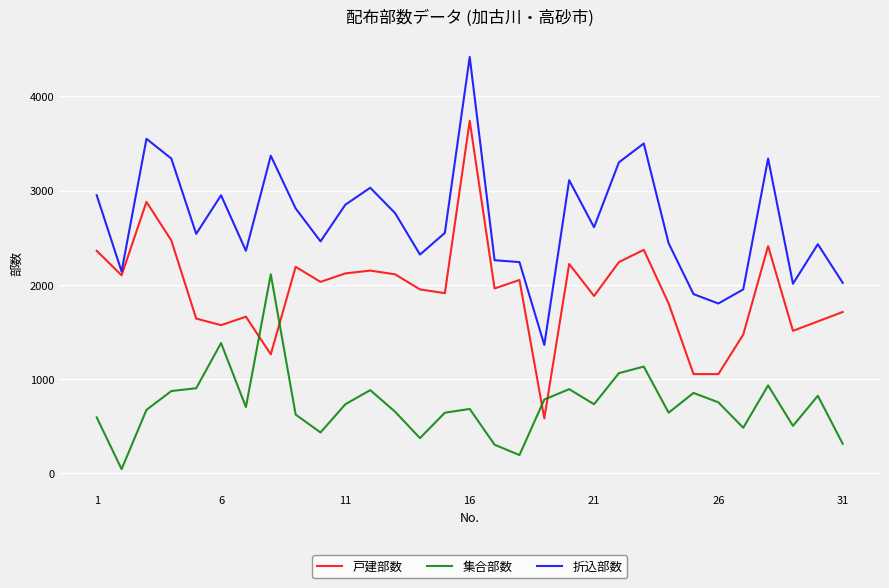

Which series has the largest total across all categories?

折込部数